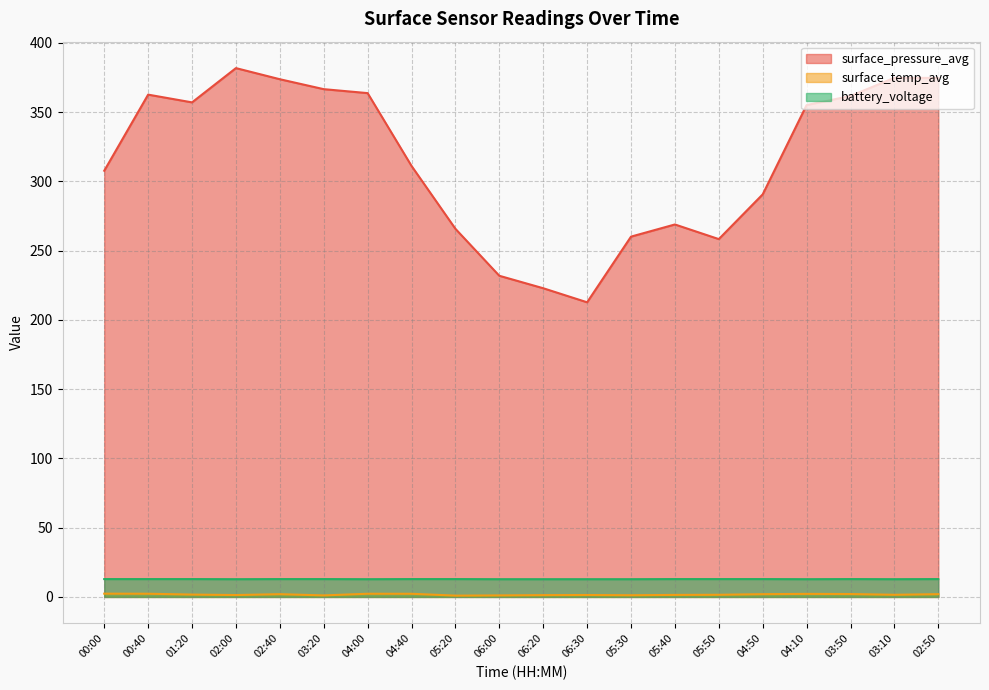

What is the sum of the surface_temp_avg values at 03:10 and 04:50?

3.5